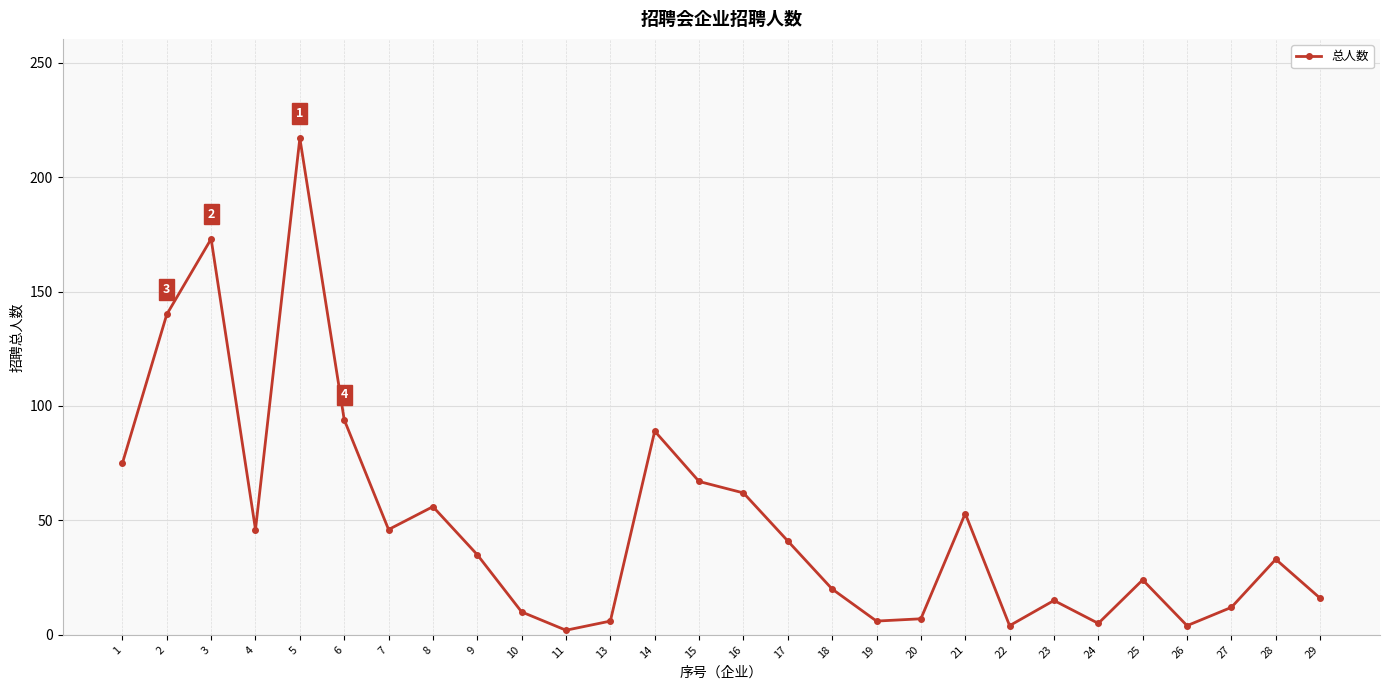

True or false: the data shows 140 at 2.

True